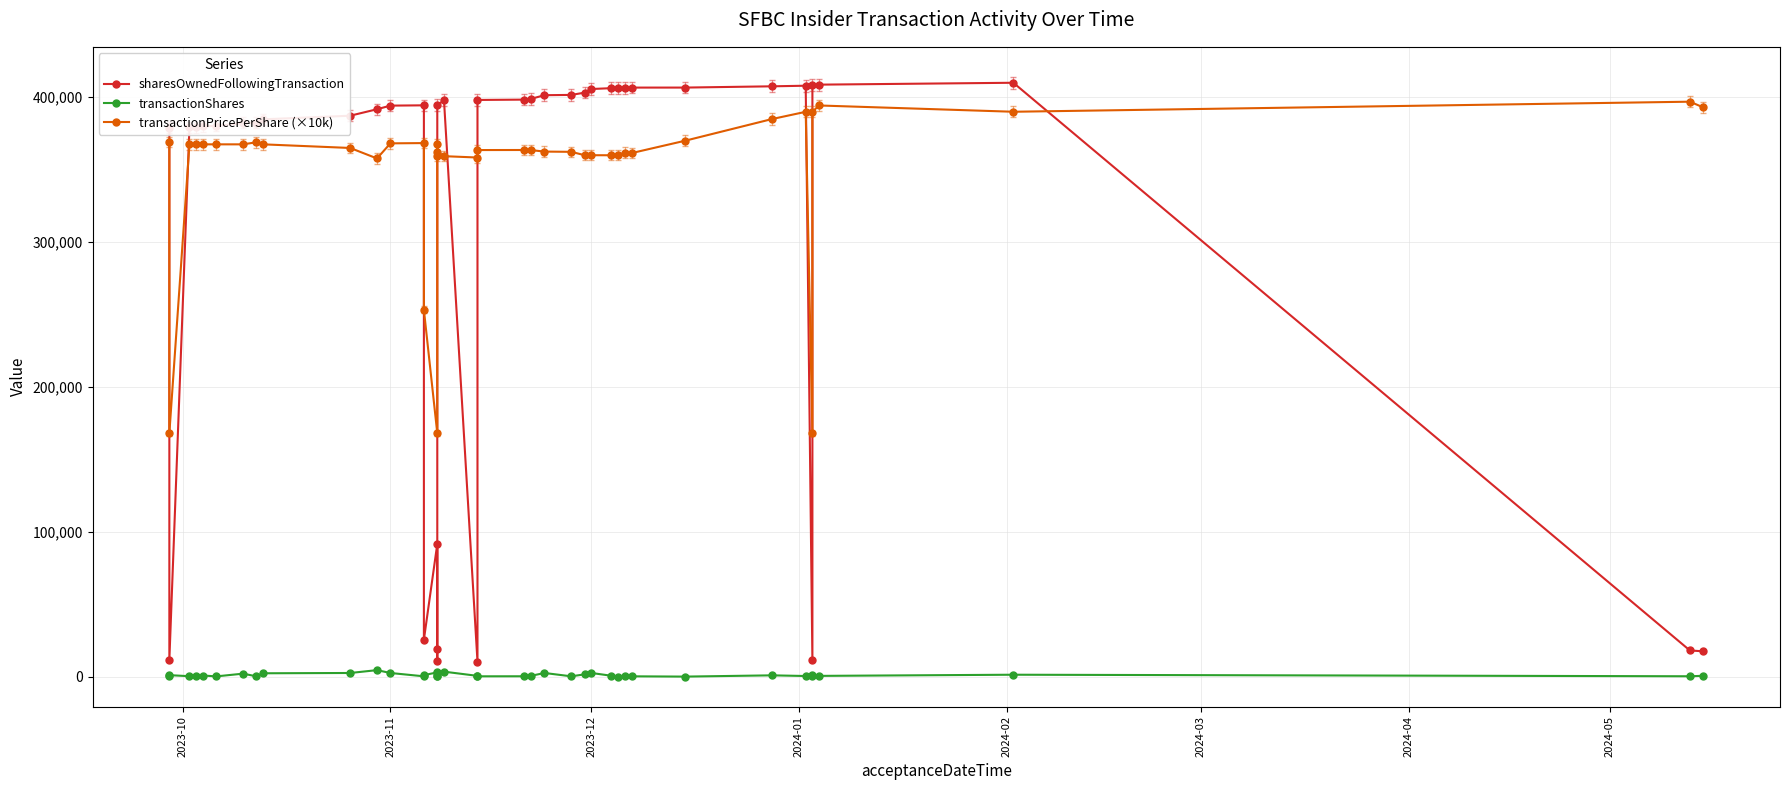

Is it true that transactionPricePerShare (×10k) equals 671171.8 at 38?

False